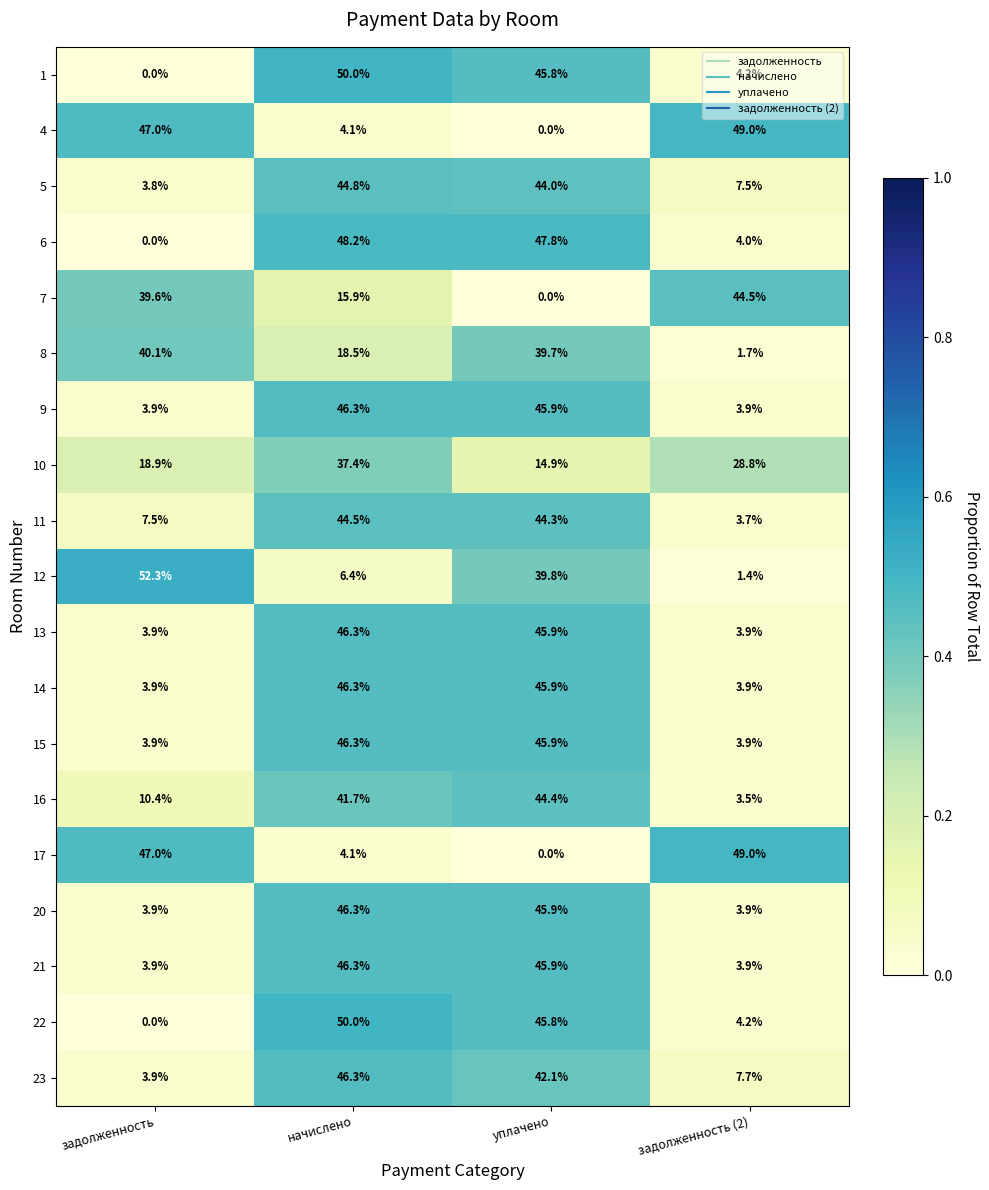

What is the total value across all series at задолженность?

293.9